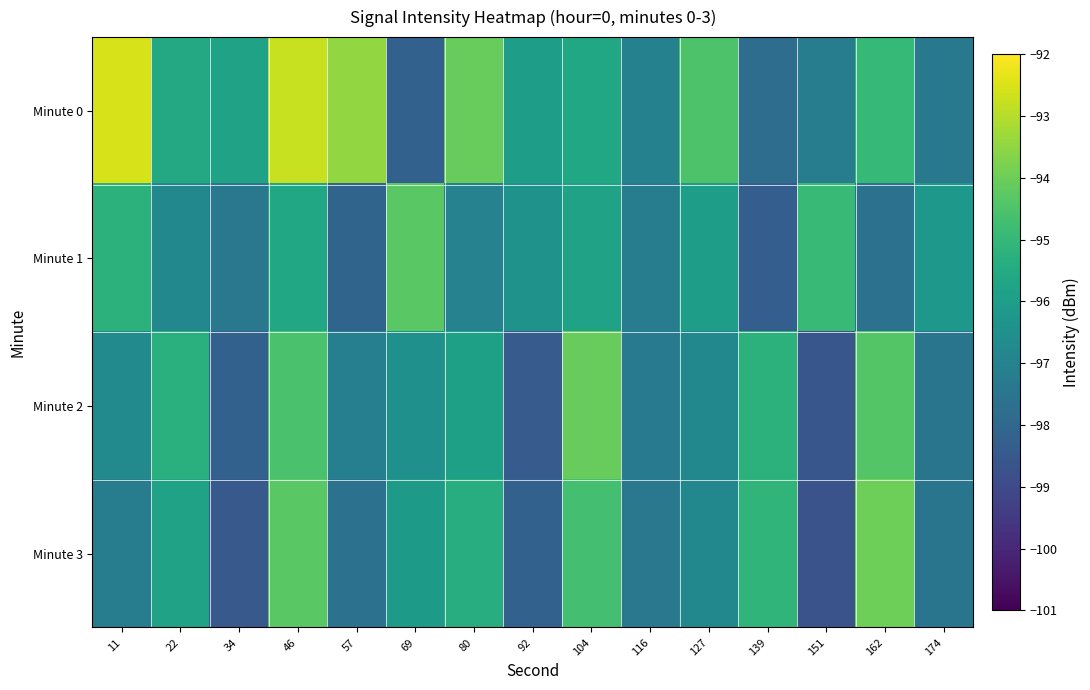

How many data points does each series have?

15